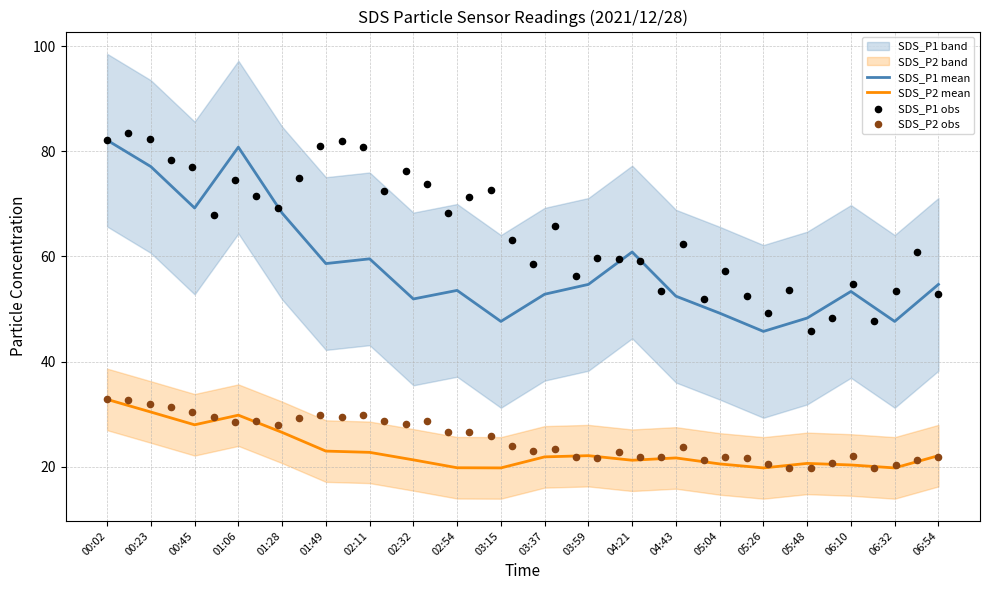

What is the total value across all series at 02:32?

73.2